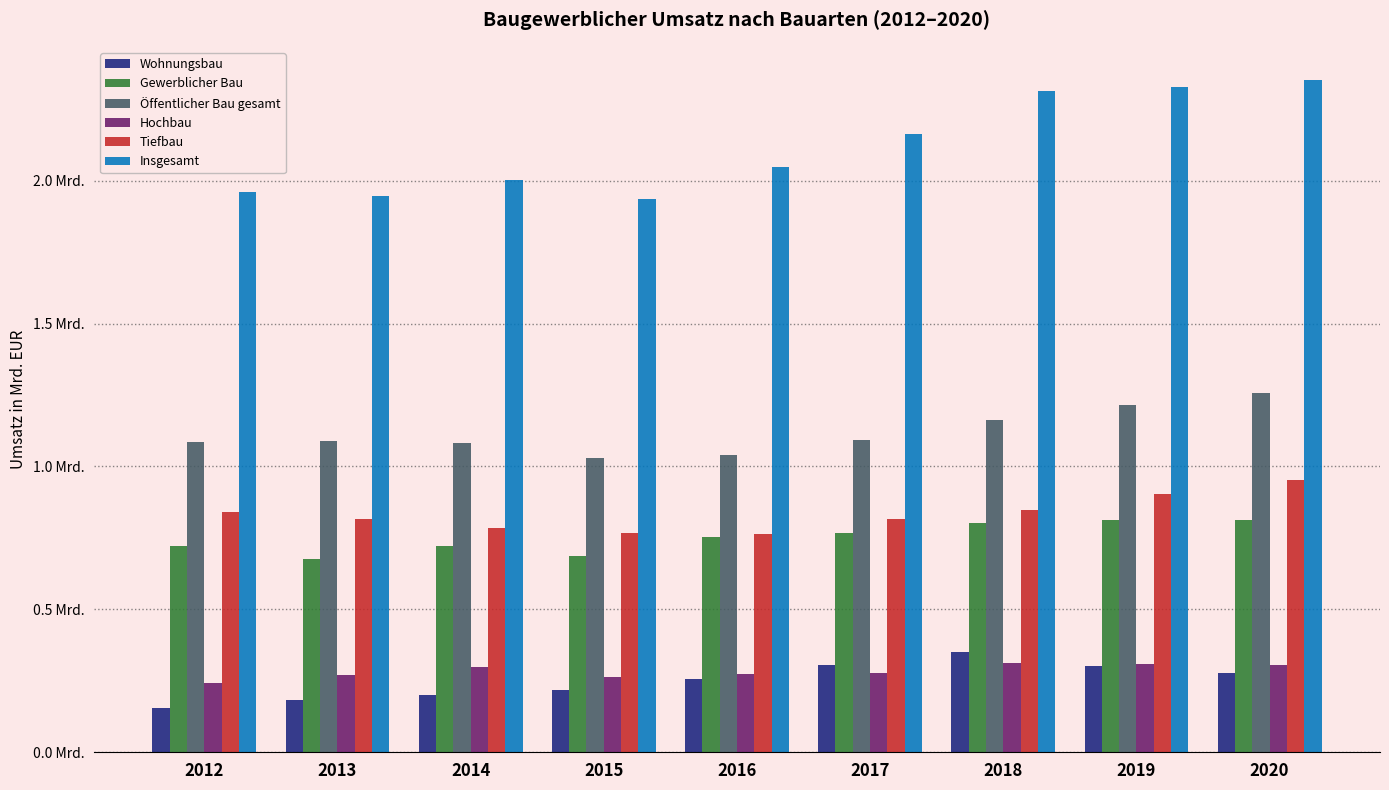

Where is Tiefbau nearest to the value 0?

2016